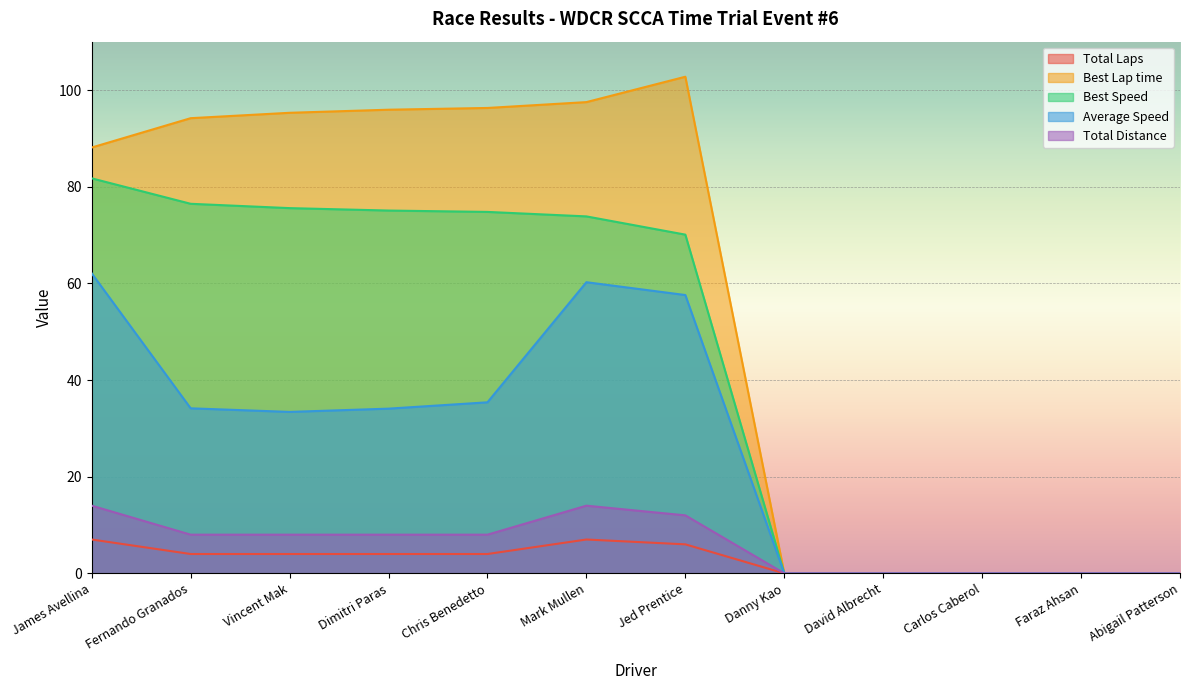

Reading left to right, extract all data points from this chart.

Total Laps: 7.0	4.0	4.0	4.0	4.0	7.0	6.0	0.0	0.0	0.0	0.0	0.0
Best Lap time: 88.1	94.2	95.3	95.9	96.3	97.5	102.7	0.0	0.0	0.0	0.0	0.0
Best Speed: 81.7	76.5	75.6	75.1	74.8	73.8	70.1	0.0	0.0	0.0	0.0	0.0
Average Speed: 62.1	34.1	33.4	34.1	35.4	60.2	57.6	0.0	0.0	0.0	0.0	0.0
Total Distance: 14.0	8.0	8.0	8.0	8.0	14.0	12.0	0.0	0.0	0.0	0.0	0.0